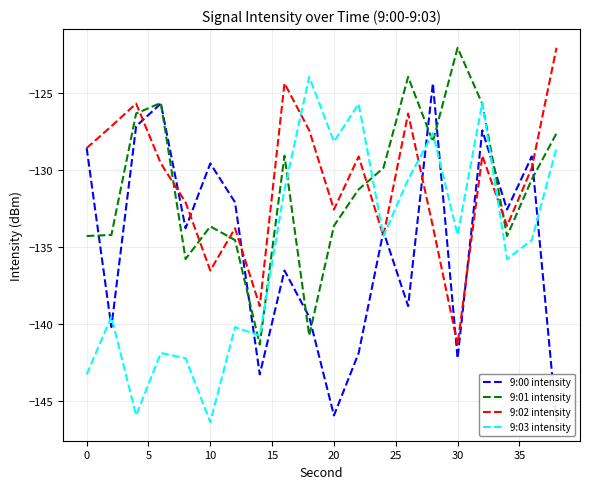

Is it true that 9:03 intensity equals -71.1 at 0?

False